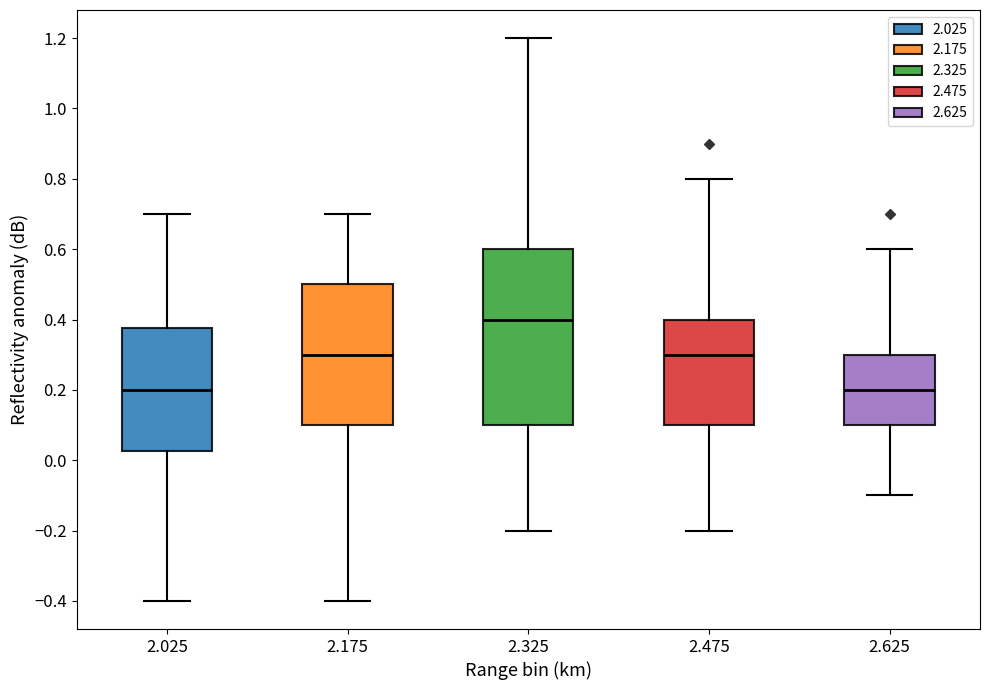

Reading left to right, transcribe this box plot: for each box, give where its median line is, the range the box spans, and where its two whiskers end, as read against the y-axis. The values are not printed on the chart, so give them approximately, as read against the axis.

2.025: median 0.20, box 0.02 to 0.38, whiskers -0.40 to 0.70
2.175: median 0.30, box 0.10 to 0.50, whiskers -0.40 to 0.70
2.325: median 0.40, box 0.10 to 0.60, whiskers -0.20 to 1.20
2.475: median 0.30, box 0.10 to 0.40, whiskers -0.20 to 0.80
2.625: median 0.20, box 0.10 to 0.30, whiskers -0.10 to 0.60